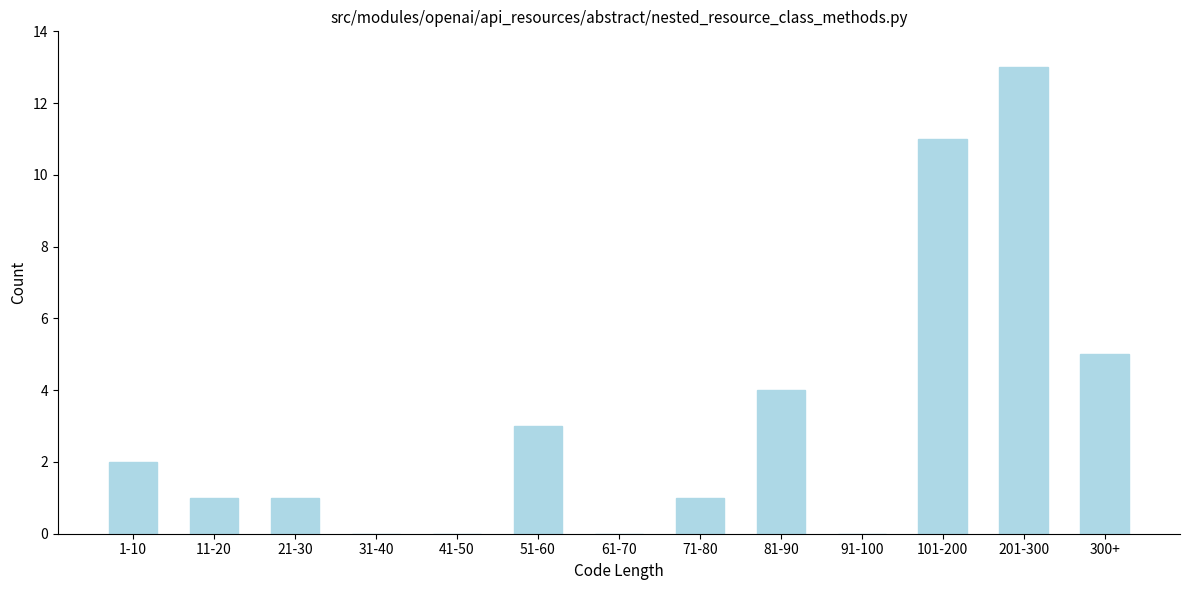

Reading left to right, transcribe all the data shown in this chart.

1-10=2	11-20=1	21-30=1	31-40=0	41-50=0	51-60=3	61-70=0	71-80=1	81-90=4	91-100=0	101-200=11	201-300=13	300+=5